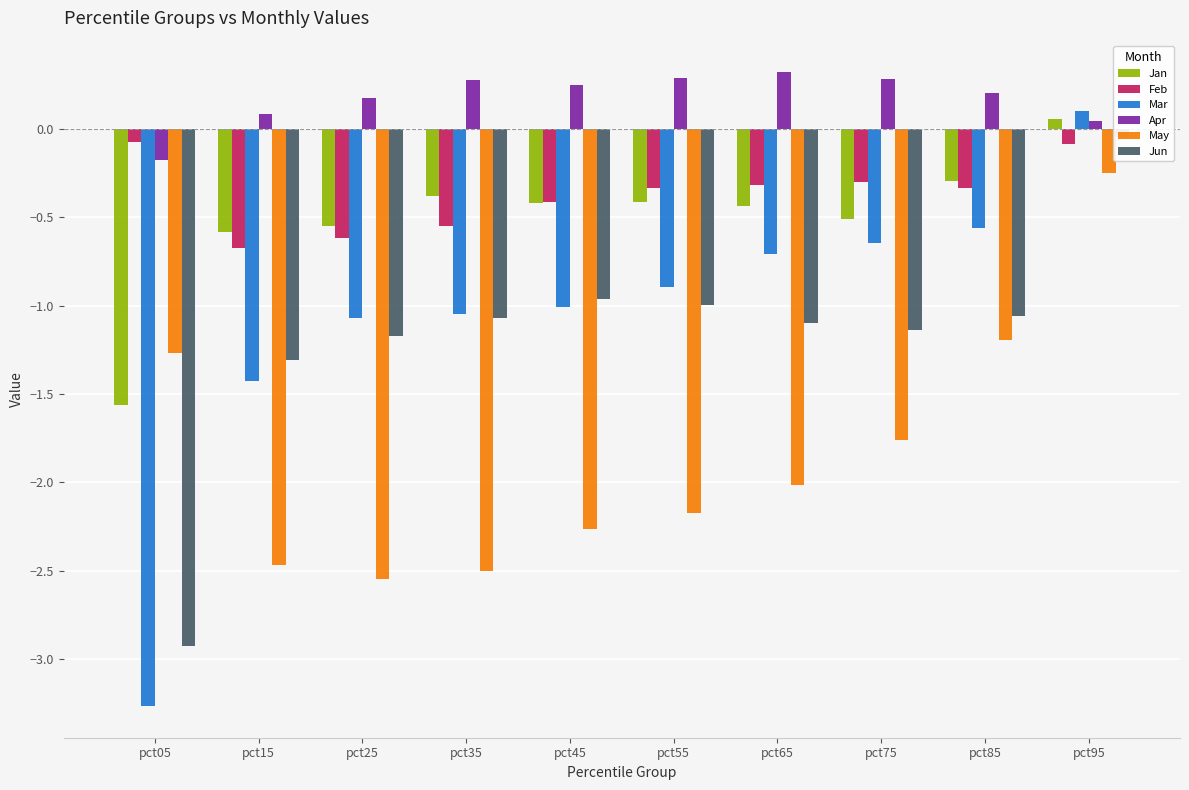

Reading left to right, what are all the values shown in this chart?

Jan: pct05=-1.6	pct15=-0.6	pct25=-0.5	pct35=-0.4	pct45=-0.4	pct55=-0.4	pct65=-0.4	pct75=-0.5	pct85=-0.3	pct95=0.1
Feb: pct05=-0.1	pct15=-0.7	pct25=-0.6	pct35=-0.6	pct45=-0.4	pct55=-0.3	pct65=-0.3	pct75=-0.3	pct85=-0.3	pct95=-0.1
Mar: pct05=-3.3	pct15=-1.4	pct25=-1.1	pct35=-1.0	pct45=-1.0	pct55=-0.9	pct65=-0.7	pct75=-0.6	pct85=-0.6	pct95=0.1
Apr: pct05=-0.2	pct15=0.1	pct25=0.2	pct35=0.3	pct45=0.2	pct55=0.3	pct65=0.3	pct75=0.3	pct85=0.2	pct95=0.0
May: pct05=-1.3	pct15=-2.5	pct25=-2.5	pct35=-2.5	pct45=-2.3	pct55=-2.2	pct65=-2.0	pct75=-1.8	pct85=-1.2	pct95=-0.2
Jun: pct05=-2.9	pct15=-1.3	pct25=-1.2	pct35=-1.1	pct45=-1.0	pct55=-1.0	pct65=-1.1	pct75=-1.1	pct85=-1.1	pct95=-0.0